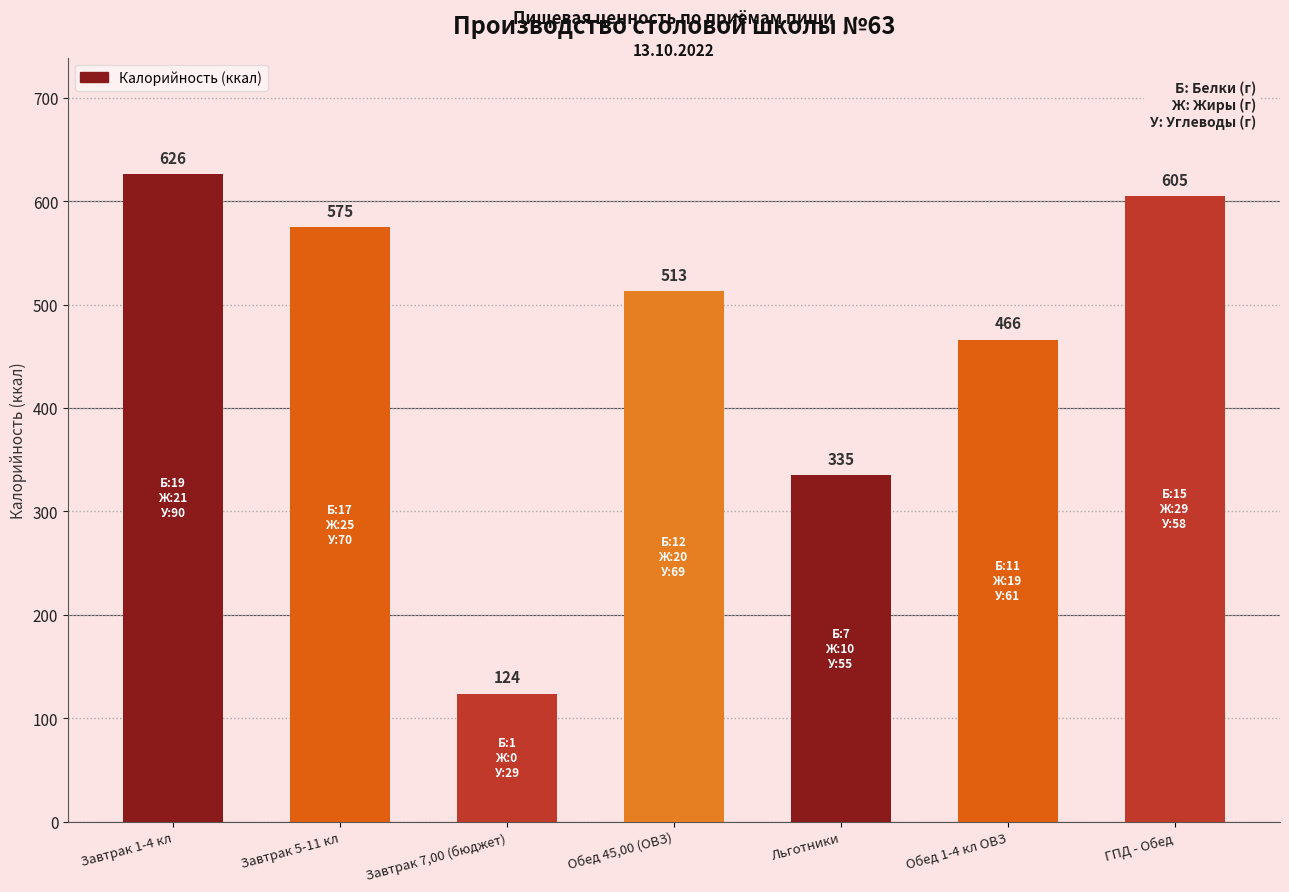

What is the minimum value shown in the chart?

124